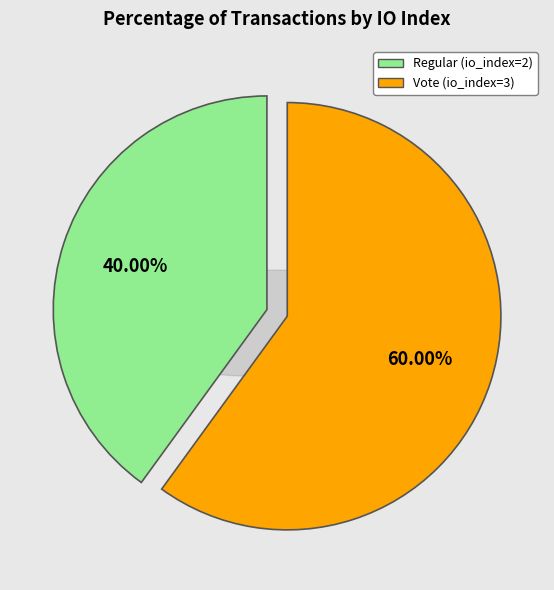

Which has a higher value, Regular (io_index=2) or Vote (io_index=3)?

Vote (io_index=3)